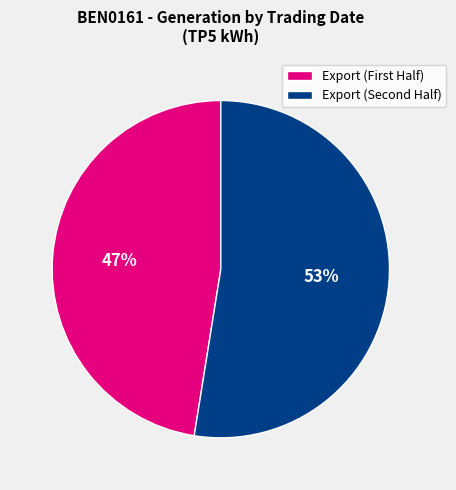

Is there any slice that represents more than half of the pie?

Yes